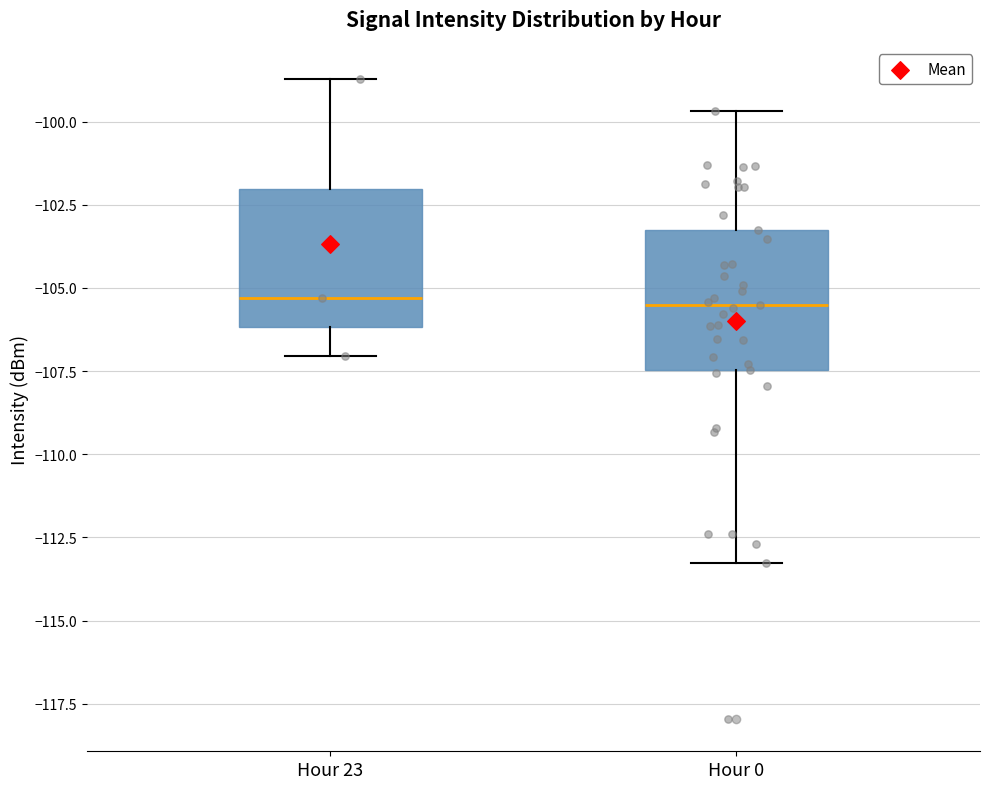

Reading left to right, read every box against the y-axis: the position of its median line, the range the box covers, and the ends of its whiskers. The values are not printed on the chart, so give them approximately, as read against the axis.

Hour 23: median -105.5, box -106.0 to -102.0, whiskers -107.0 to -98.5
Hour 0: median -105.5, box -107.5 to -103.5, whiskers -113.5 to -99.5